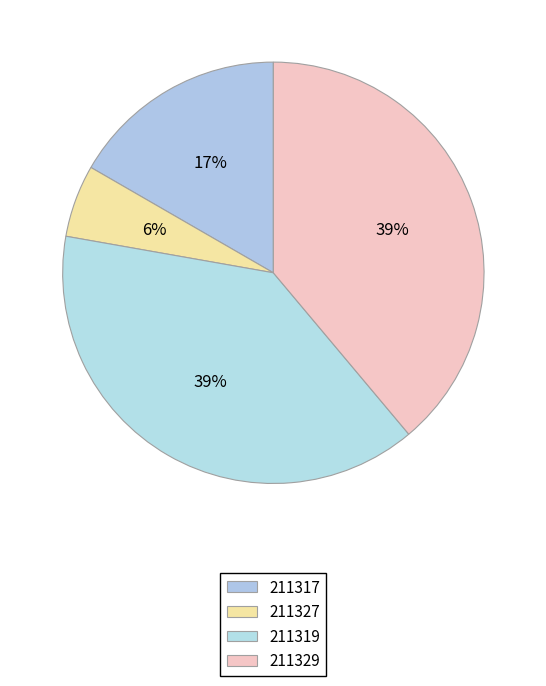

How many slices are in this pie chart?

4